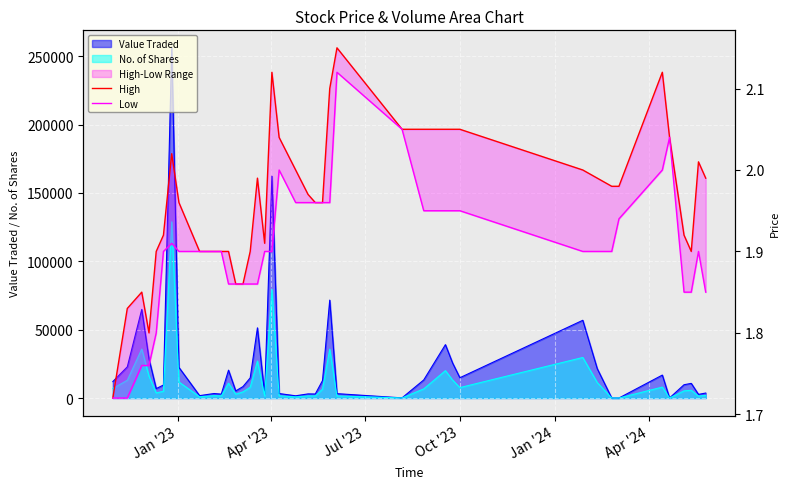

True or false: Low and High cross at least once.

False